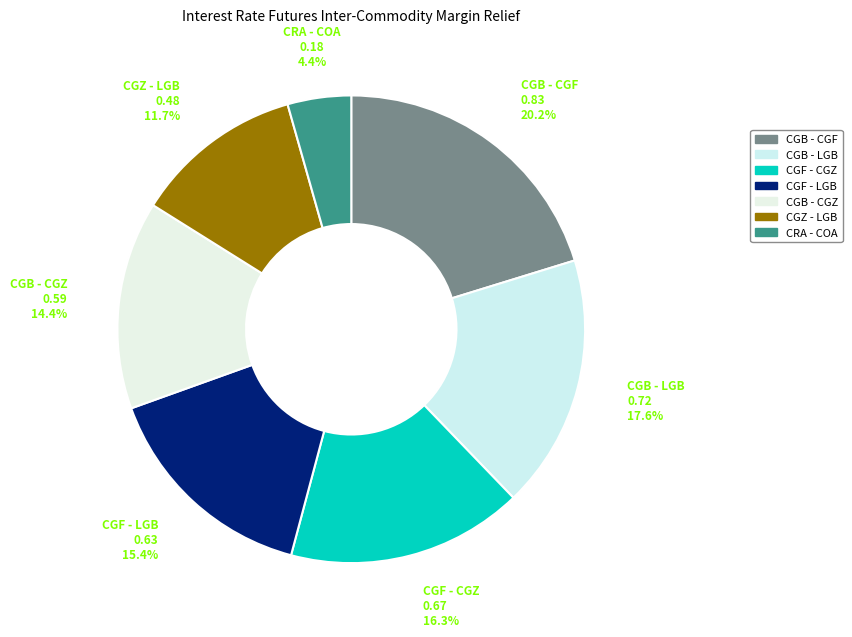

To the nearest percent, what portion does CGB - CGF represent?

20%